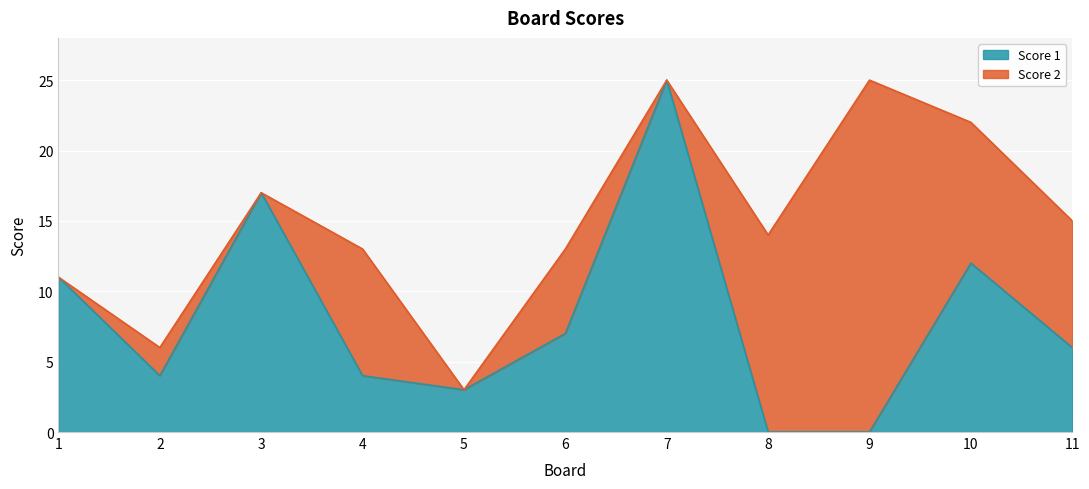

What is the difference between the maximum and second lowest values?

25